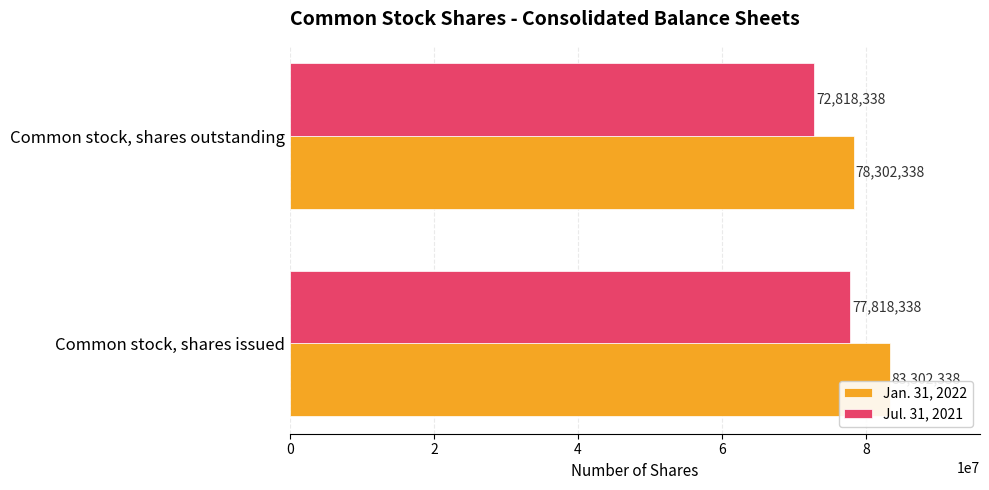

The Jan. 31, 2022 series shows 83302338 at Common stock, shares issued. True or false?

True